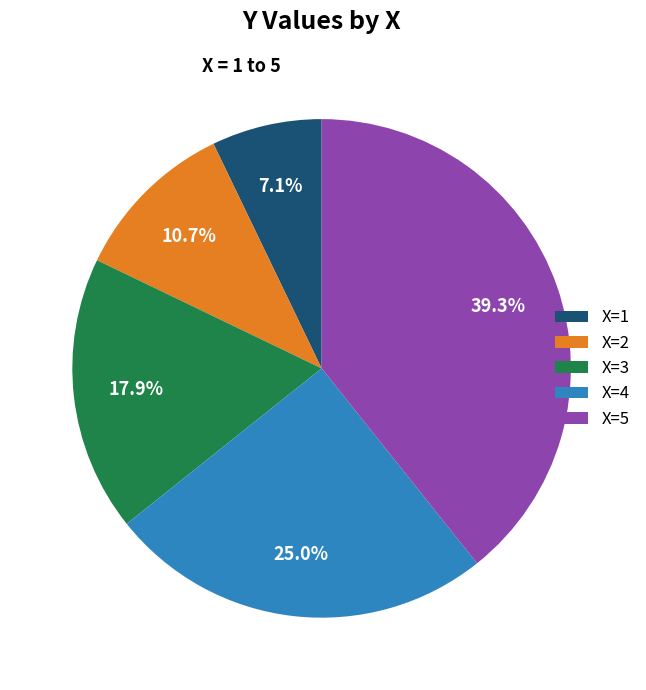

Which has a higher value, X=2 or X=5?

X=5